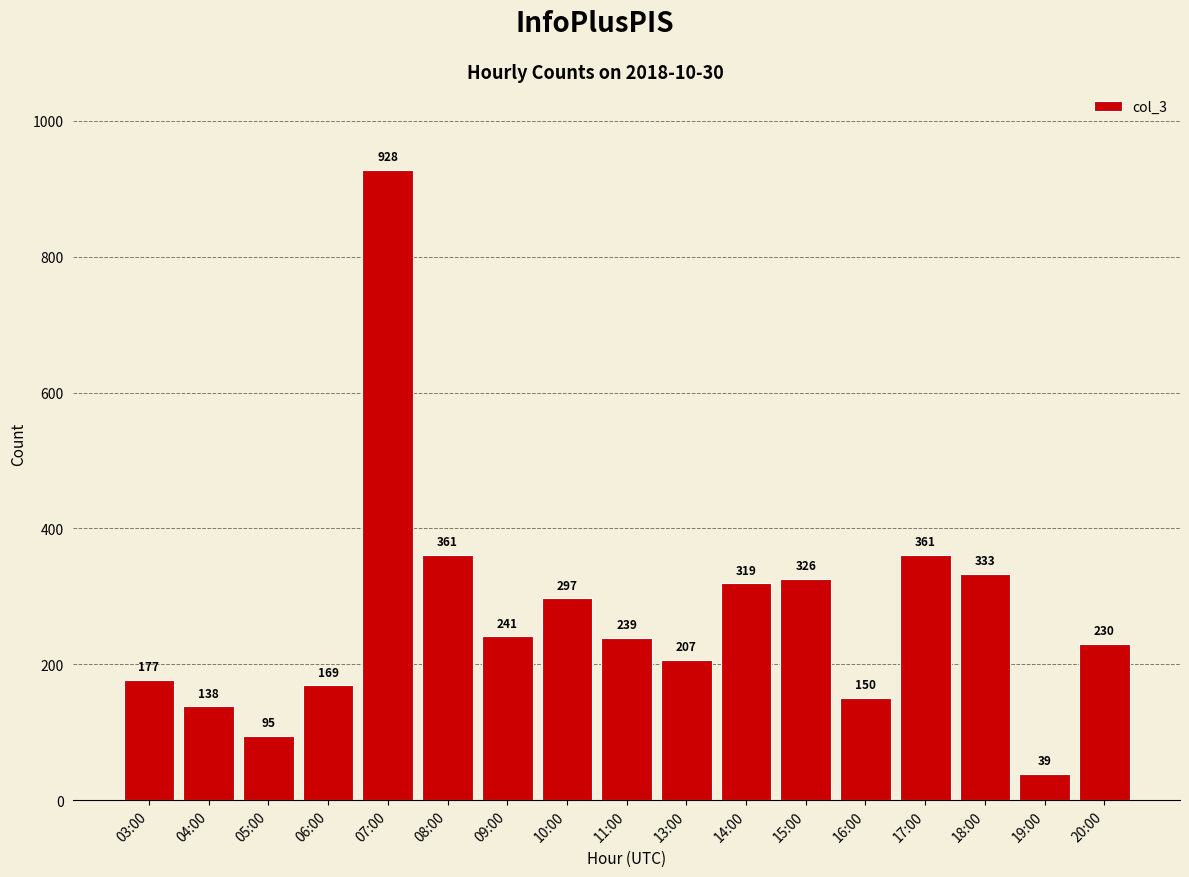

How many bars are there in total?

17